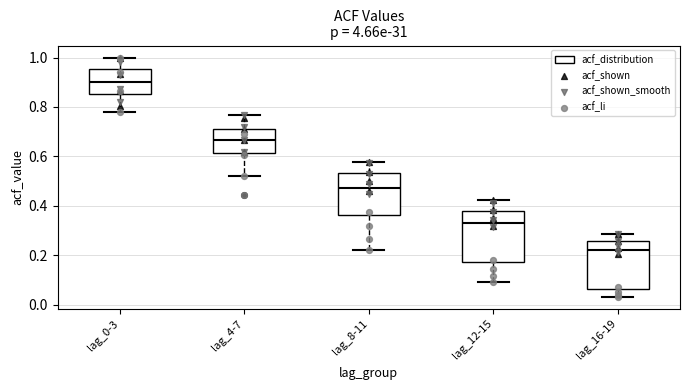

Reading left to right, read every box against the y-axis: the position of its median line, the range the box covers, and the ends of its whiskers. The values are not printed on the chart, so give them approximately, as read against the axis.

lag_0-3: median 0.90, box 0.86 to 0.96, whiskers 0.78 to 1.00
lag_4-7: median 0.66, box 0.62 to 0.72, whiskers 0.52 to 0.76
lag_8-11: median 0.48, box 0.36 to 0.54, whiskers 0.22 to 0.58
lag_12-15: median 0.34, box 0.18 to 0.38, whiskers 0.10 to 0.42
lag_16-19: median 0.22, box 0.06 to 0.26, whiskers 0.04 to 0.28